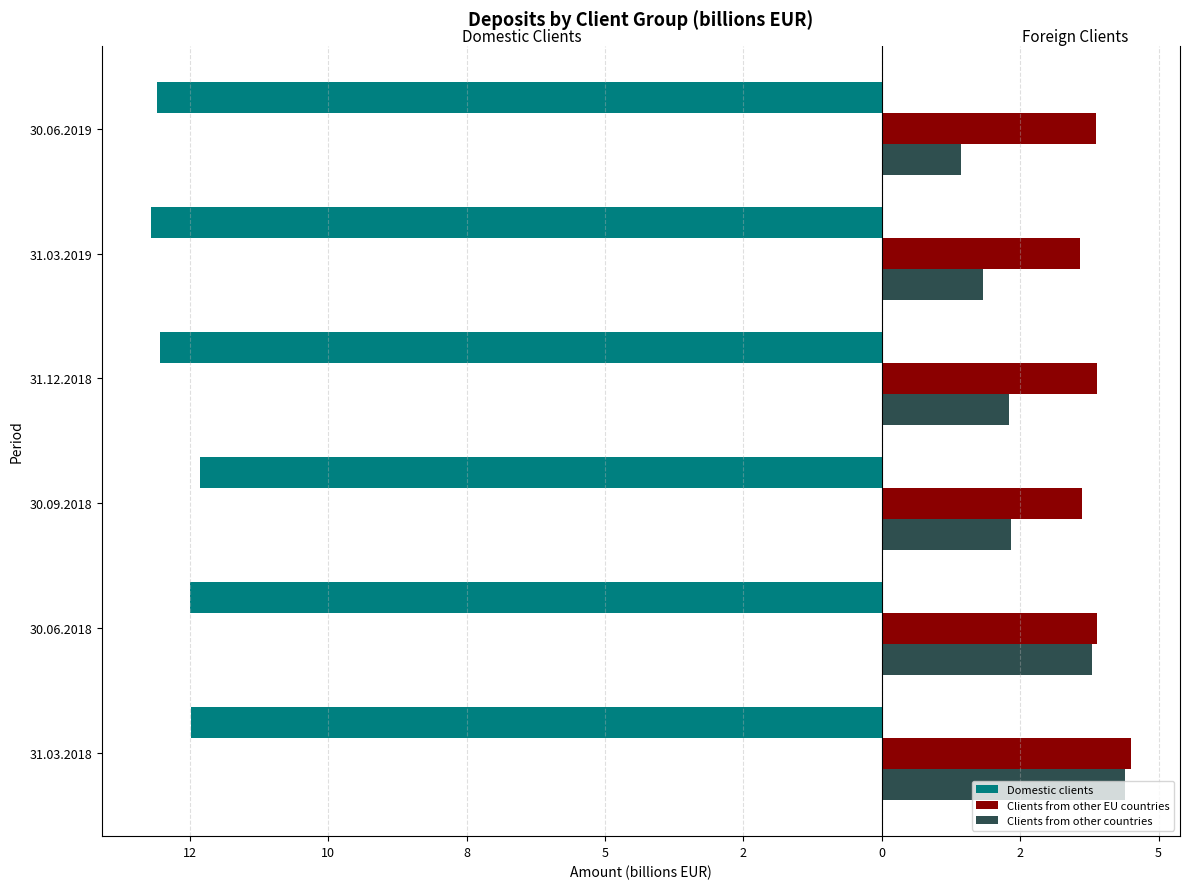

What are all the series names shown in the legend?

Domestic clients, Clients from other EU countries, Clients from other countries